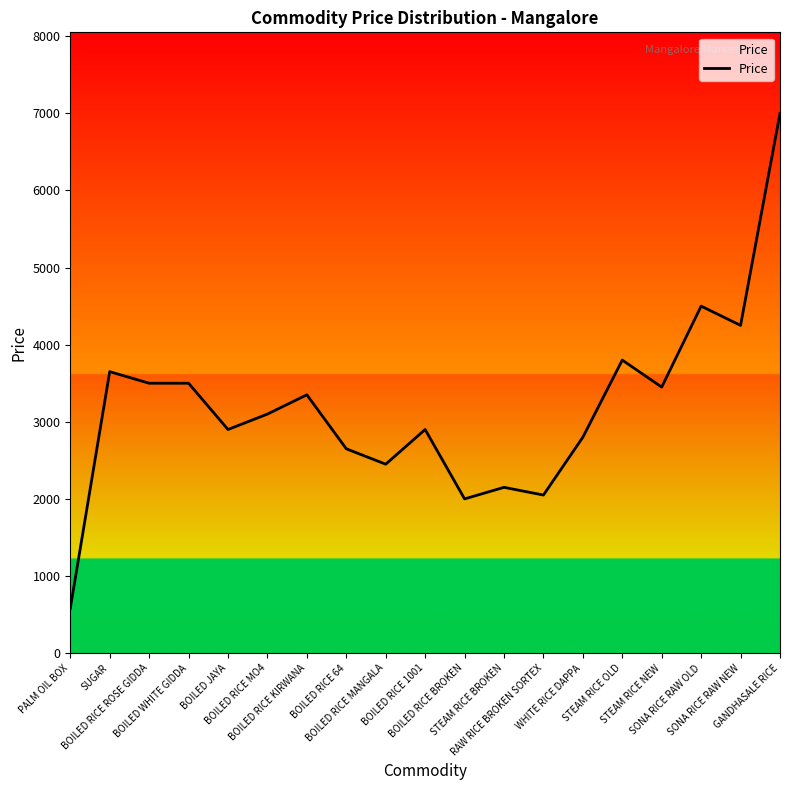

Reading right to left, extract all data points from this chart.

7000	4250	4500	3450	3800	2800	2050	2150	2000	2900	2450	2650	3350	3100	2900	3500	3500	3650	580